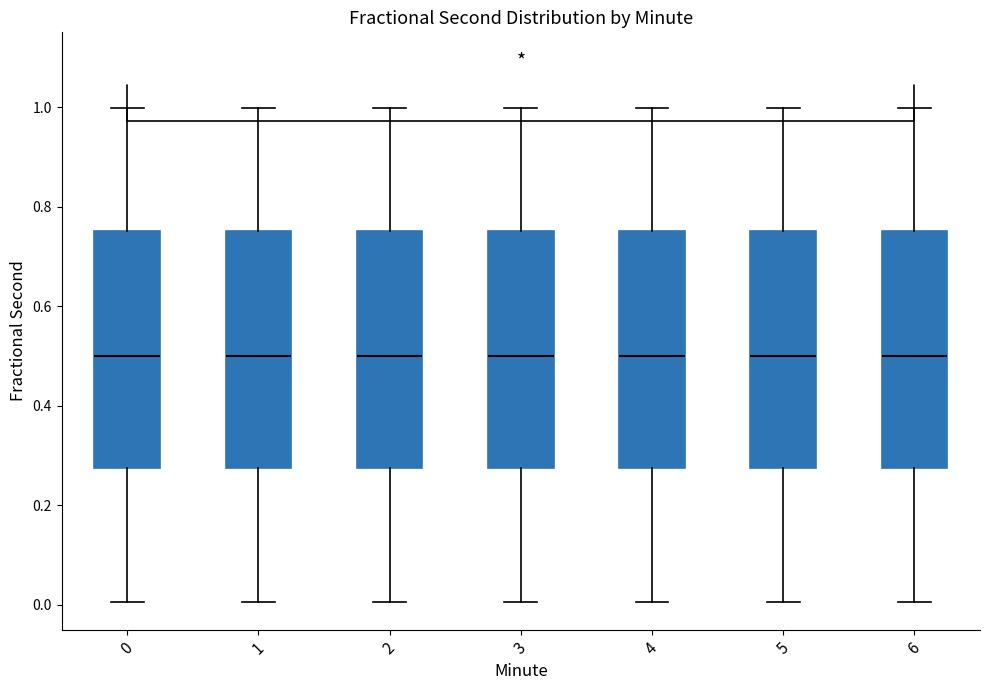

Reading left to right, read every box against the y-axis: the position of its median line, the range the box covers, and the ends of its whiskers. The values are not printed on the chart, so give them approximately, as read against the axis.

0: median 0.50, box 0.28 to 0.76, whiskers 0.00 to 1.00
1: median 0.50, box 0.28 to 0.76, whiskers 0.00 to 1.00
2: median 0.50, box 0.28 to 0.76, whiskers 0.00 to 1.00
3: median 0.50, box 0.28 to 0.76, whiskers 0.00 to 1.00
4: median 0.50, box 0.28 to 0.76, whiskers 0.00 to 1.00
5: median 0.50, box 0.28 to 0.76, whiskers 0.00 to 1.00
6: median 0.50, box 0.28 to 0.76, whiskers 0.00 to 1.00